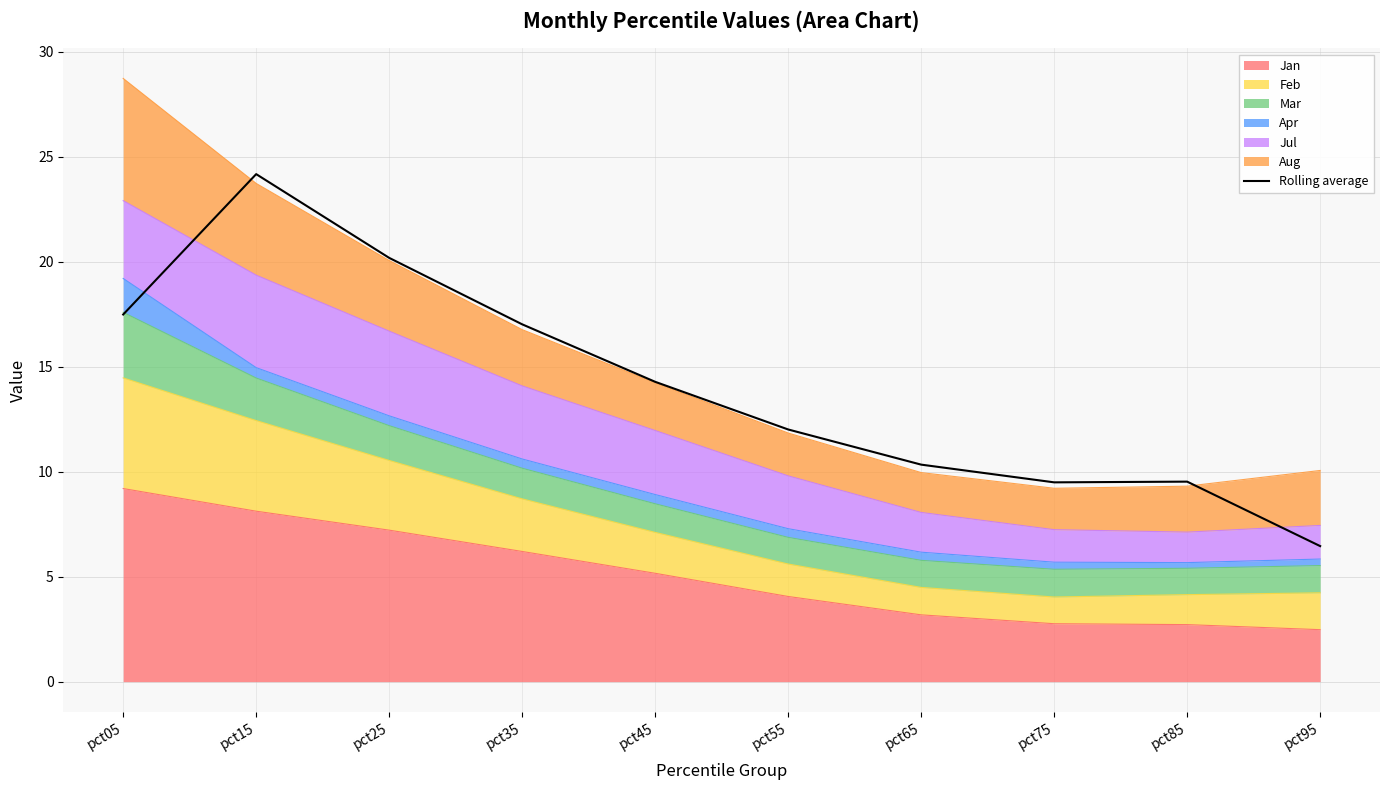

Is it true that the value at pct35 is 17.0?

True